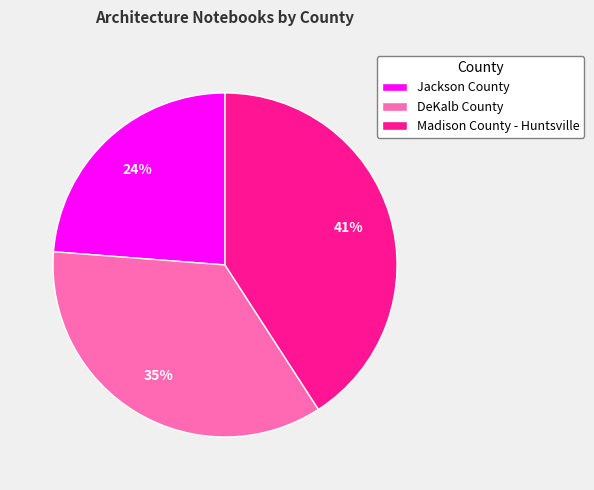

Which slice is the largest?

Madison County - Huntsville